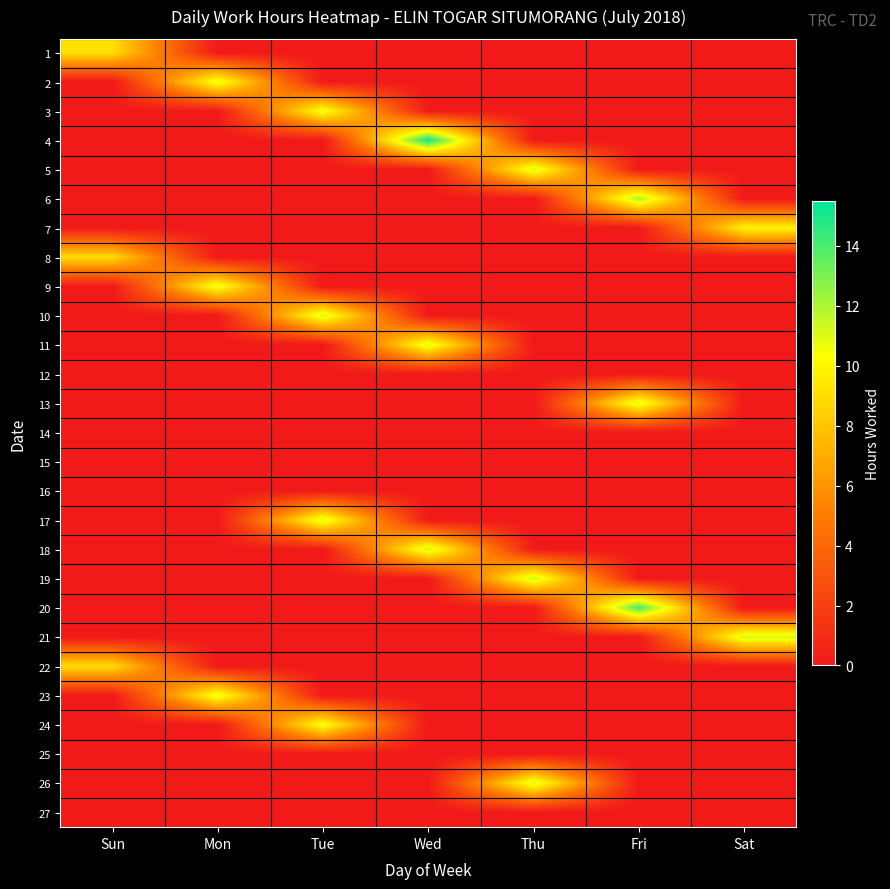

Which category has the lowest value across all series?

Mon